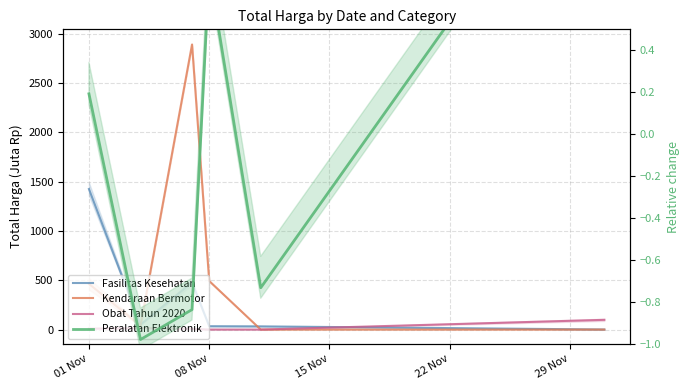

What is the smallest value displayed?

-1.0